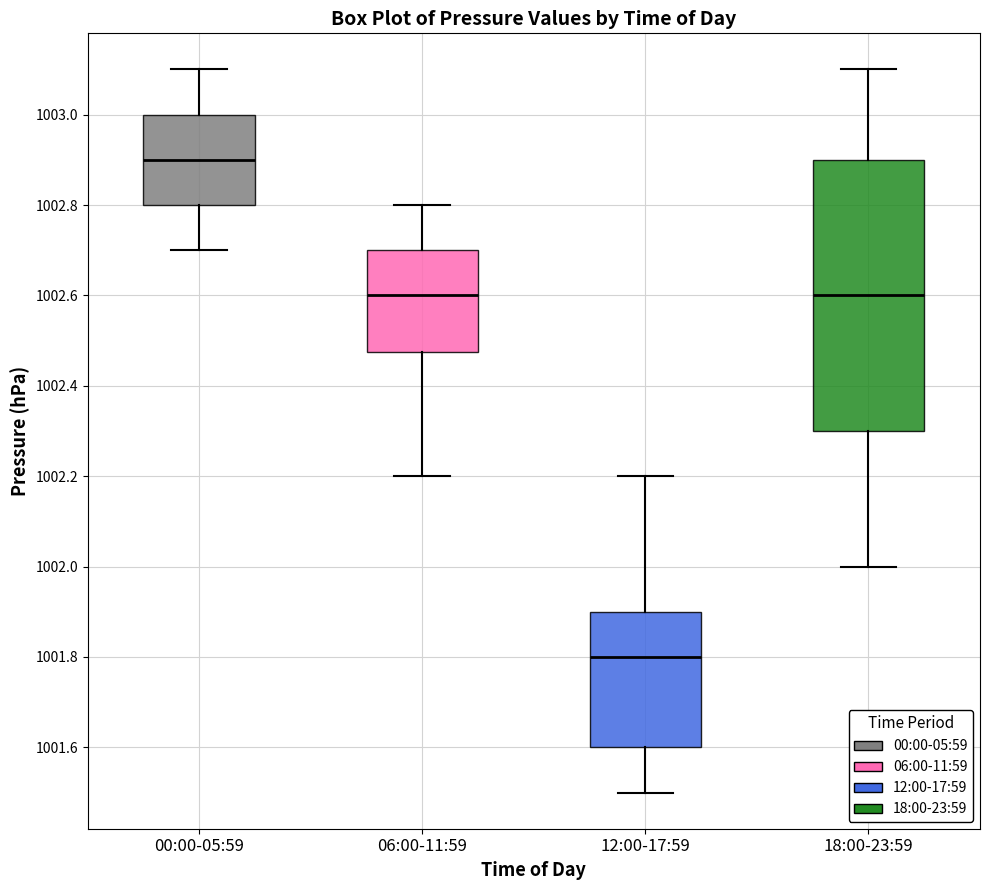

Which box's median line is the lowest?

12:00-17:59